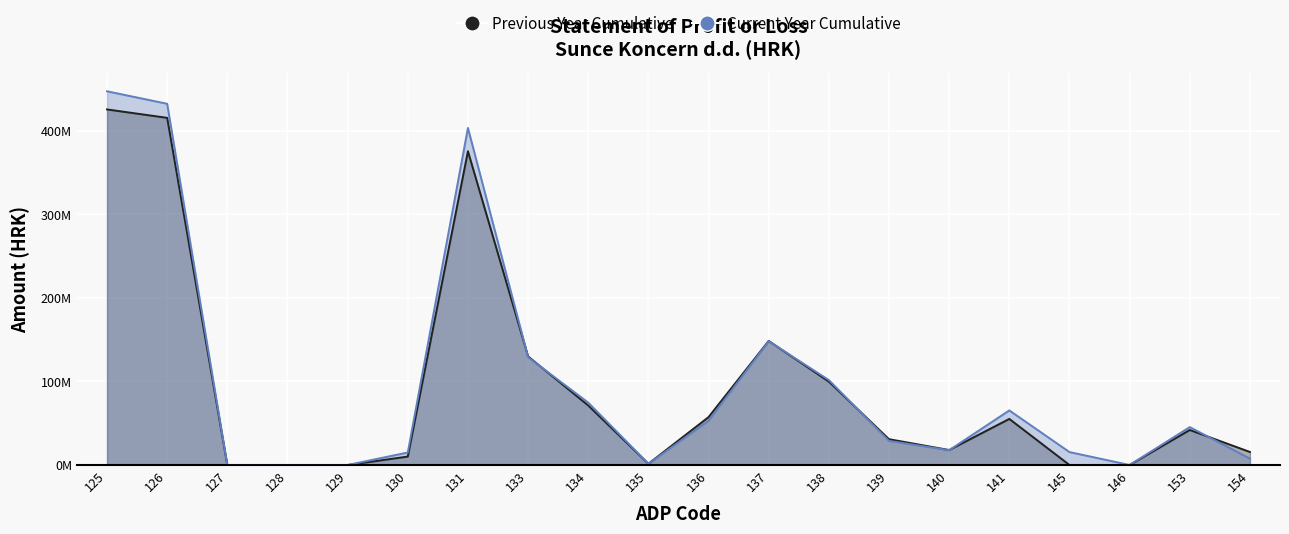

What are all the series names shown in the legend?

Previous Year Cumulative, Current Year Cumulative